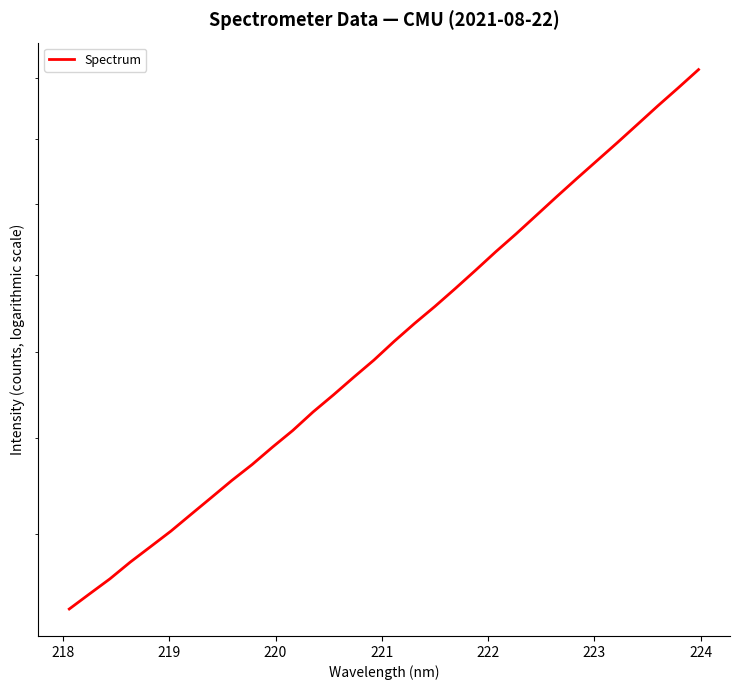

What is the smallest value displayed?

1459.0